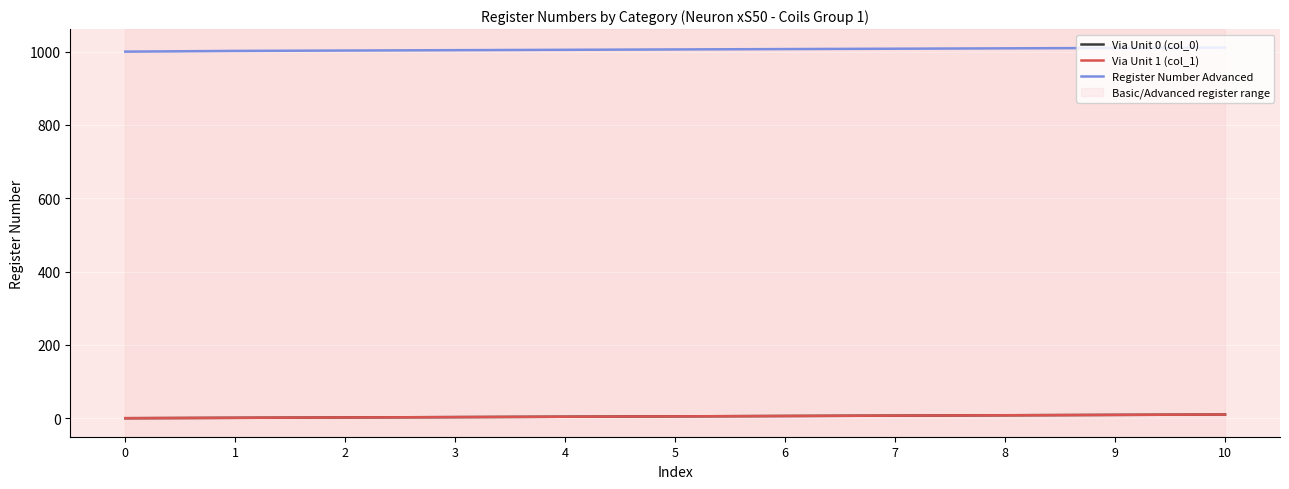

Which label corresponds to the largest value in the chart?

10